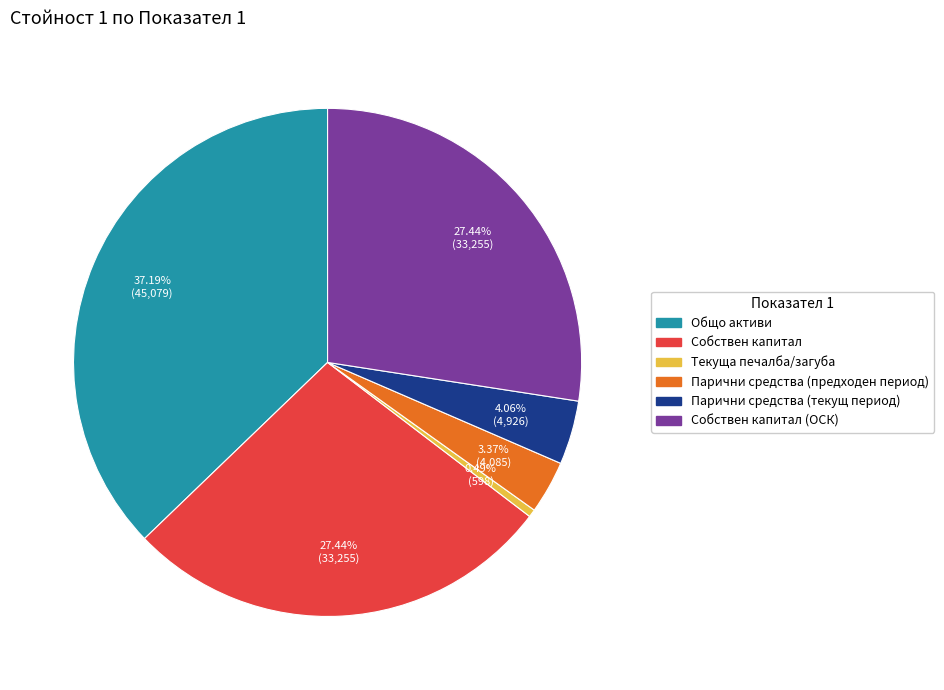

Is there any slice that represents more than half of the pie?

No